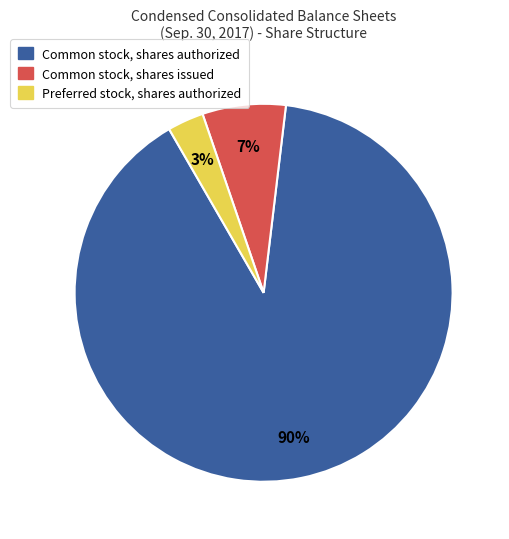

Is it true that Common stock, shares authorized is 99% of the pie?

False